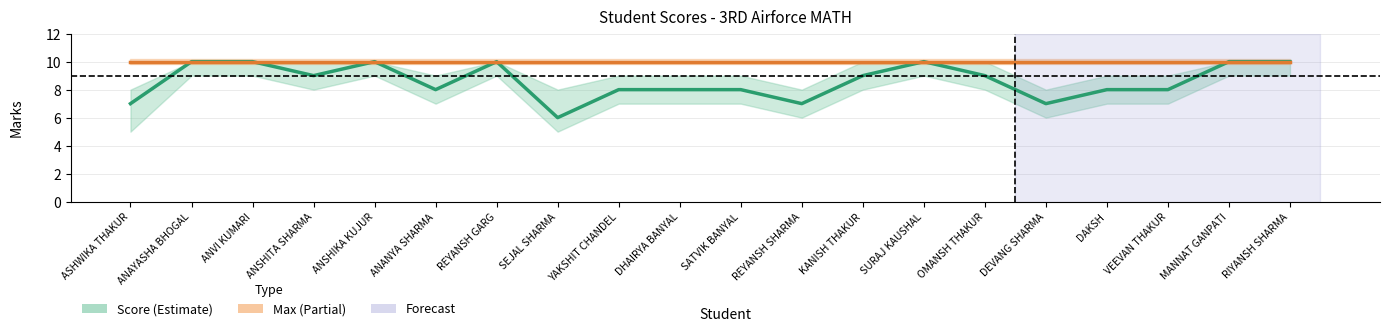

List the series in order of their peak value, highest first.

Score, Max